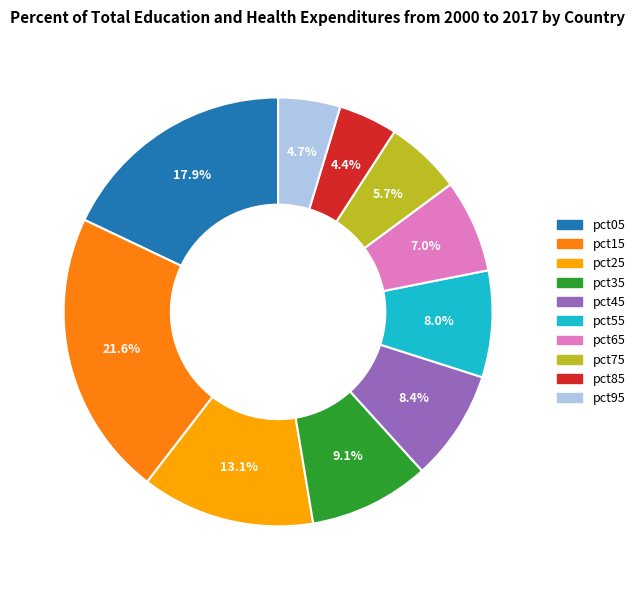

How many segments does this pie chart have?

10